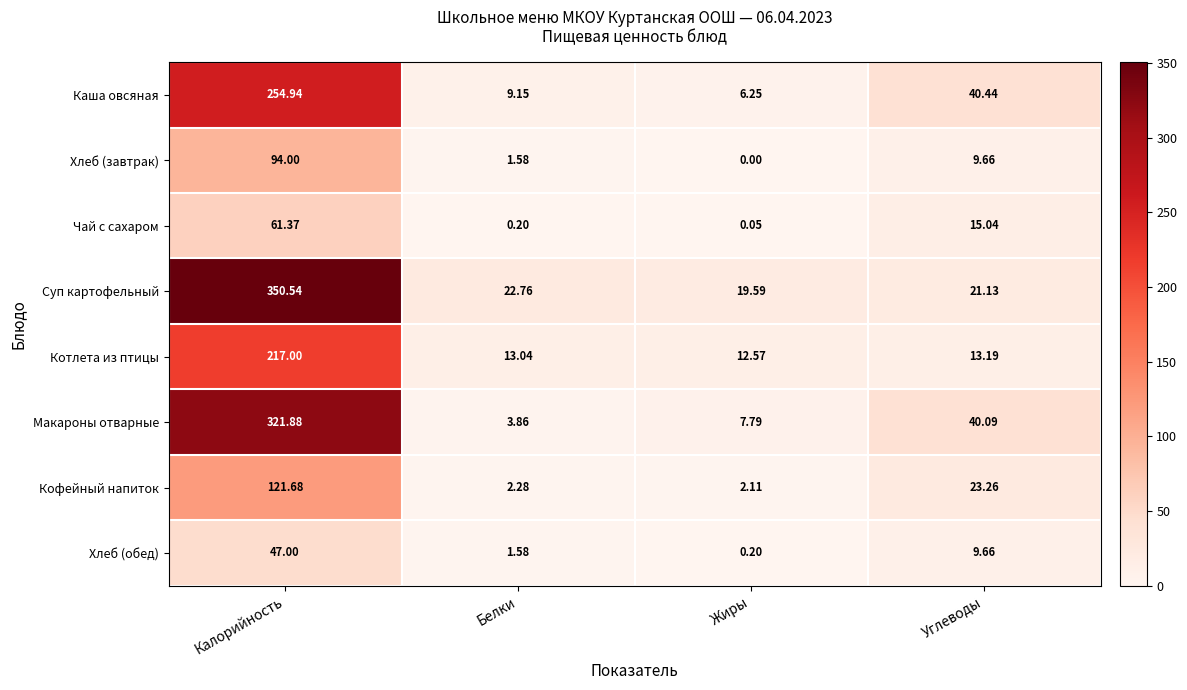

At which label does Суп картофельный first exceed 22?

Калорийность